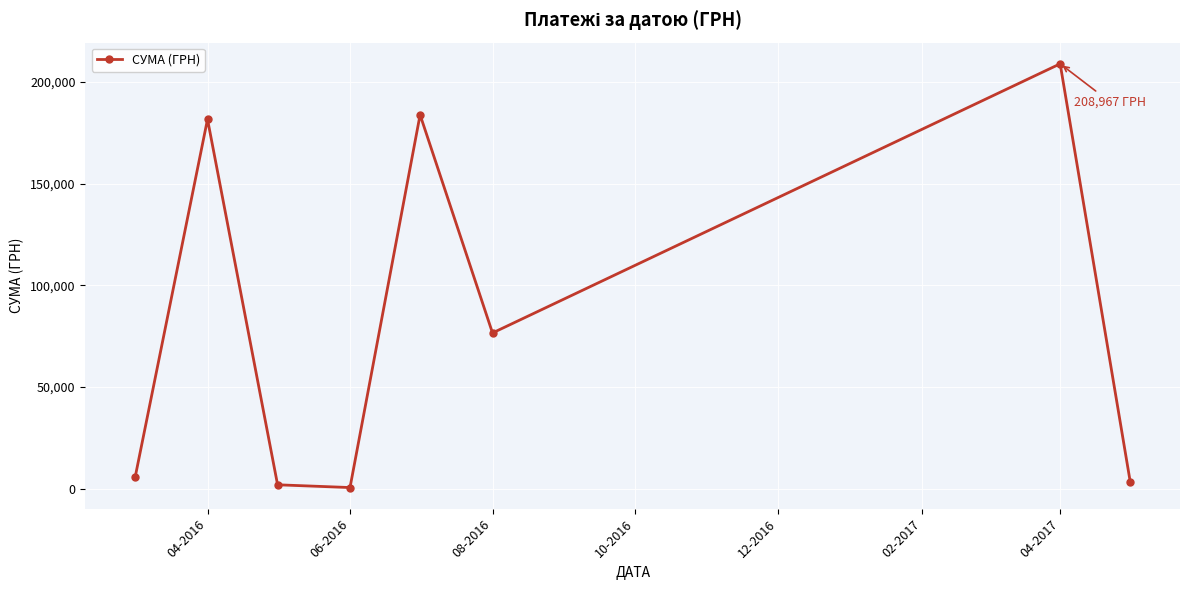

What is the maximum value shown in the chart?

208966.6